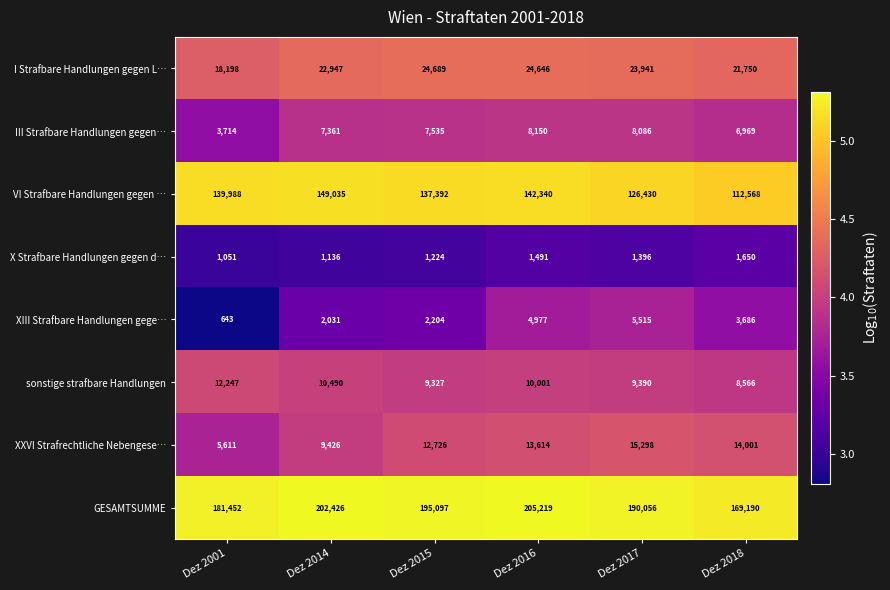

Which series has the largest total across all categories?

GESAMTSUMME